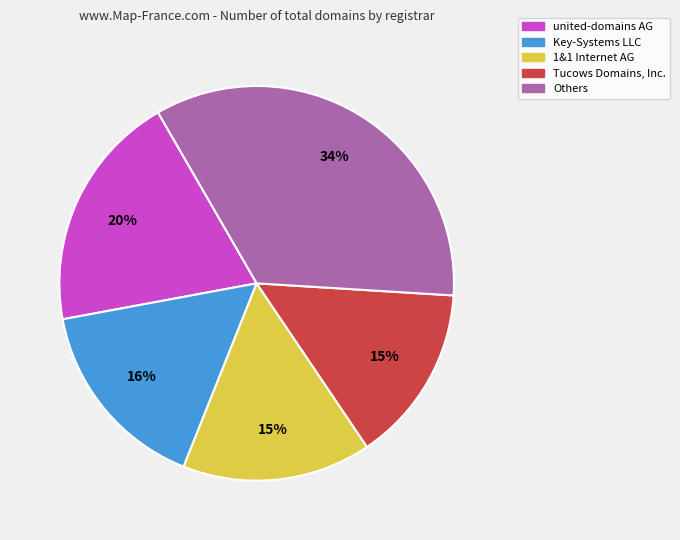

To the nearest percent, what is the average slice percentage?

20%